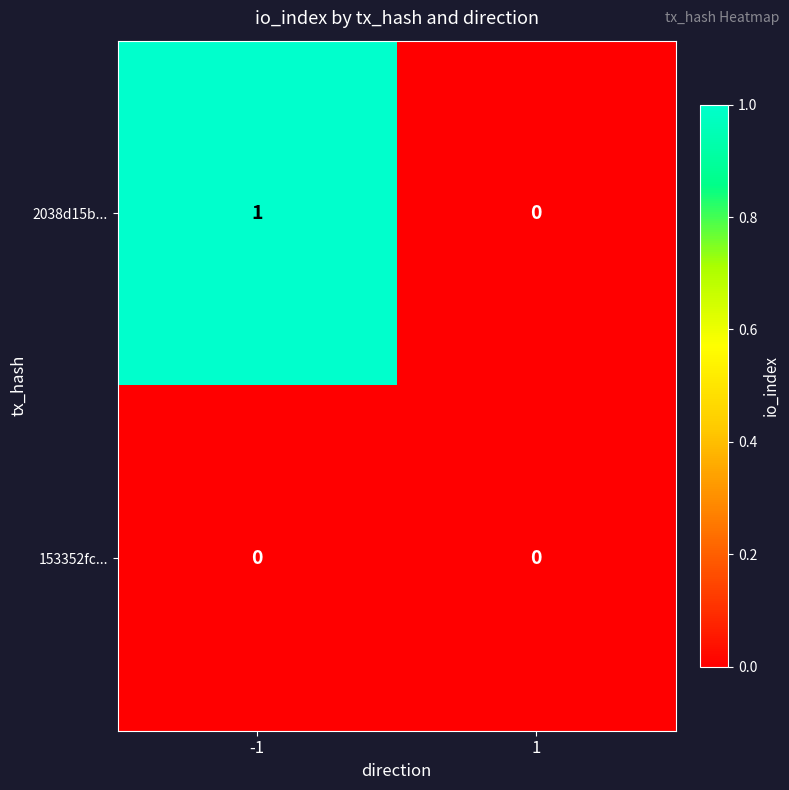

At -1, list the series in order from largest to smallest.

2038d15b..., 153352fc...